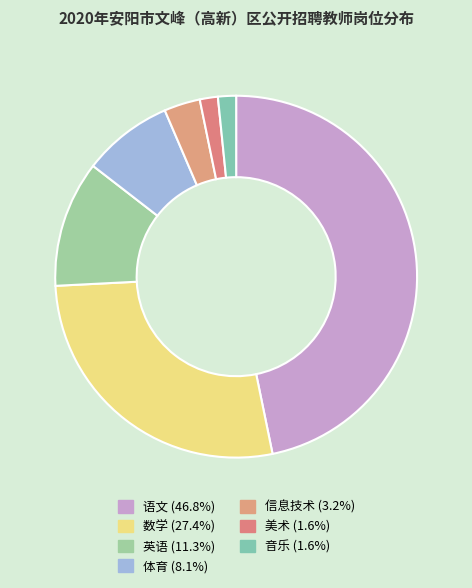

True or false: 美术 accounts for 1% of the total.

False